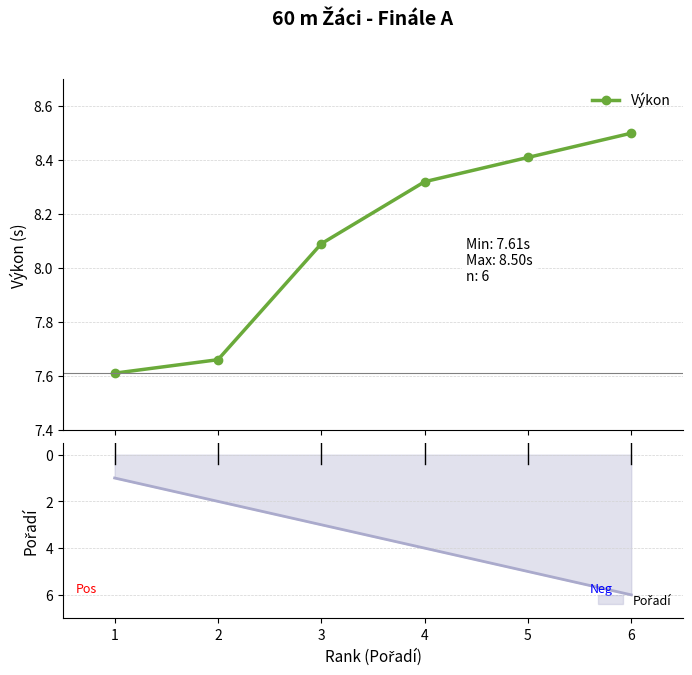

How many distinct data groups are displayed?

1